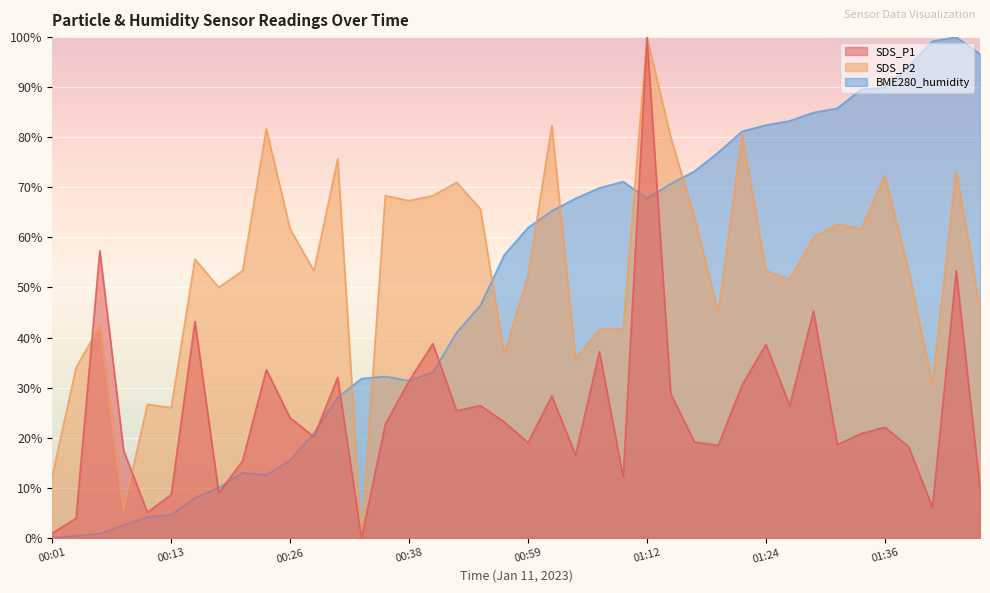

True or false: SDS_P1 has more than 1 points higher than both neighbors.

True